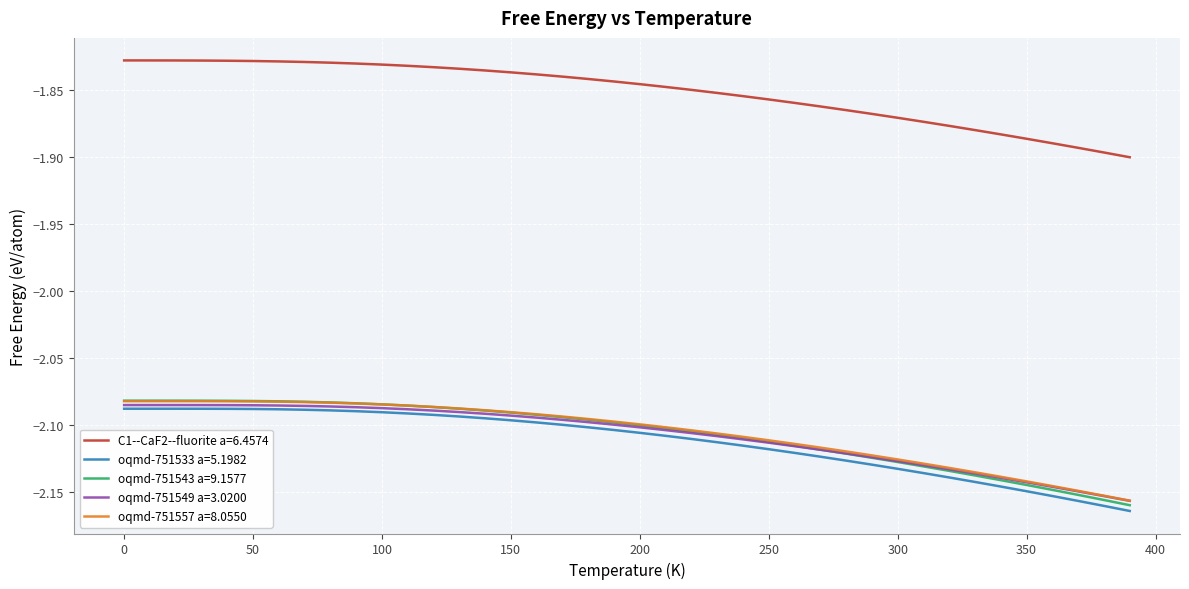

Which series has the largest range (max minus min)?

oqmd-751543 a=9.1577